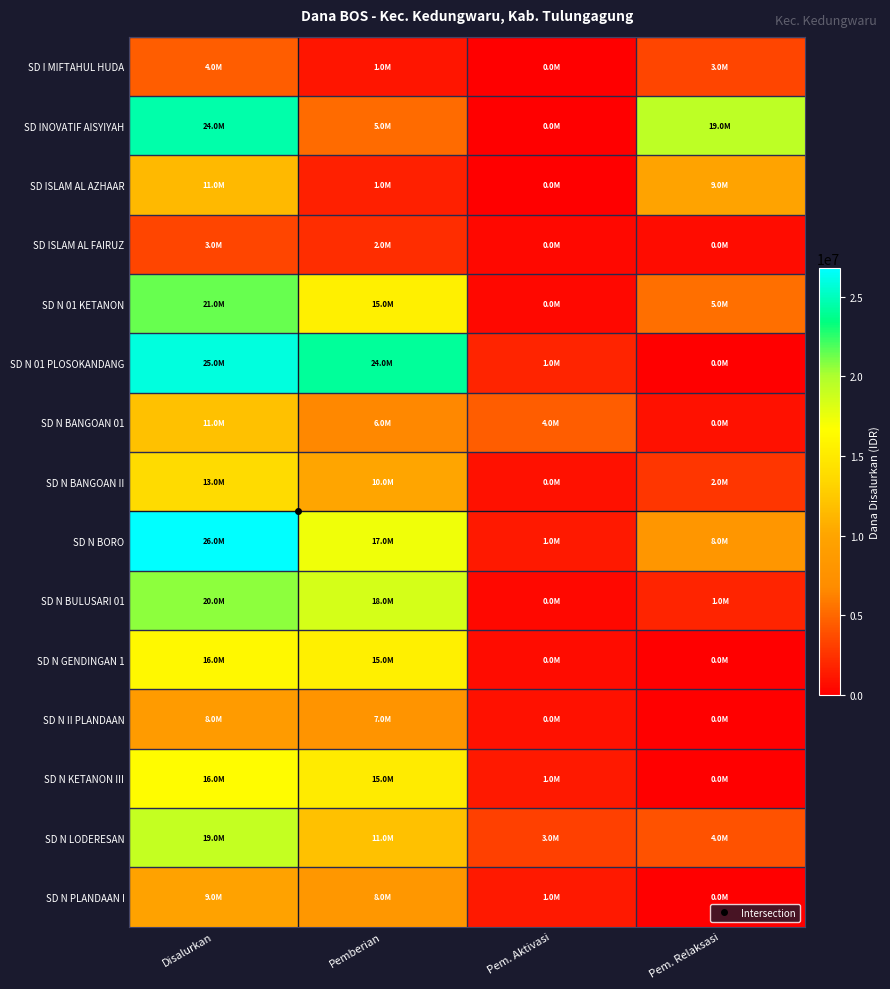

What is the difference between the highest and lowest values at Pem. Aktivasi?

4500000